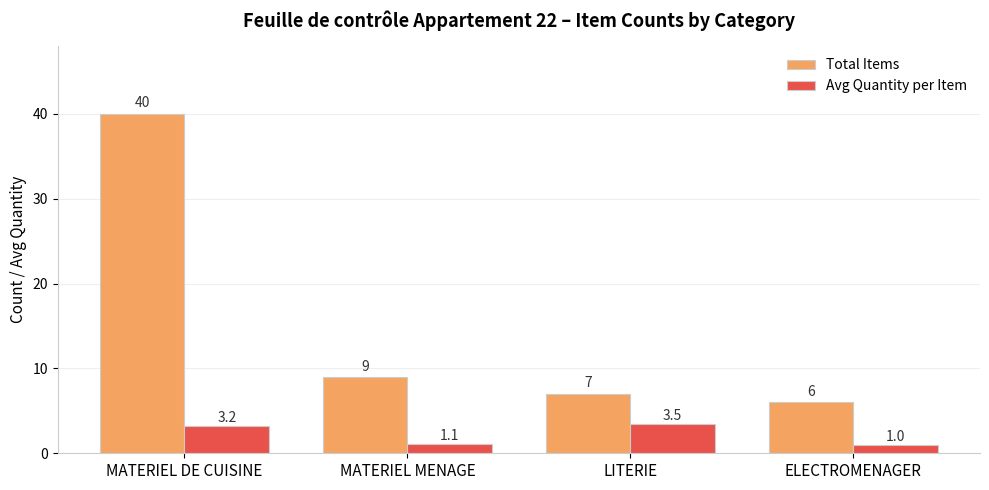

What are all the series names shown in the legend?

Total Items, Avg Quantity per Item